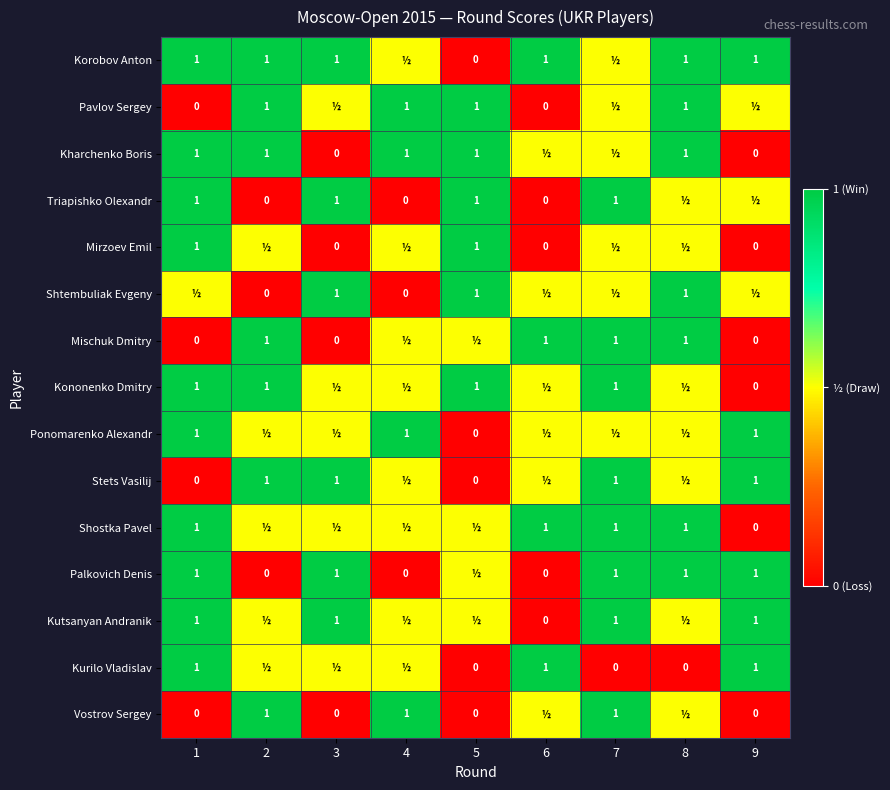

The Triapishko Olexandr series shows 1.0 at 5. True or false?

True